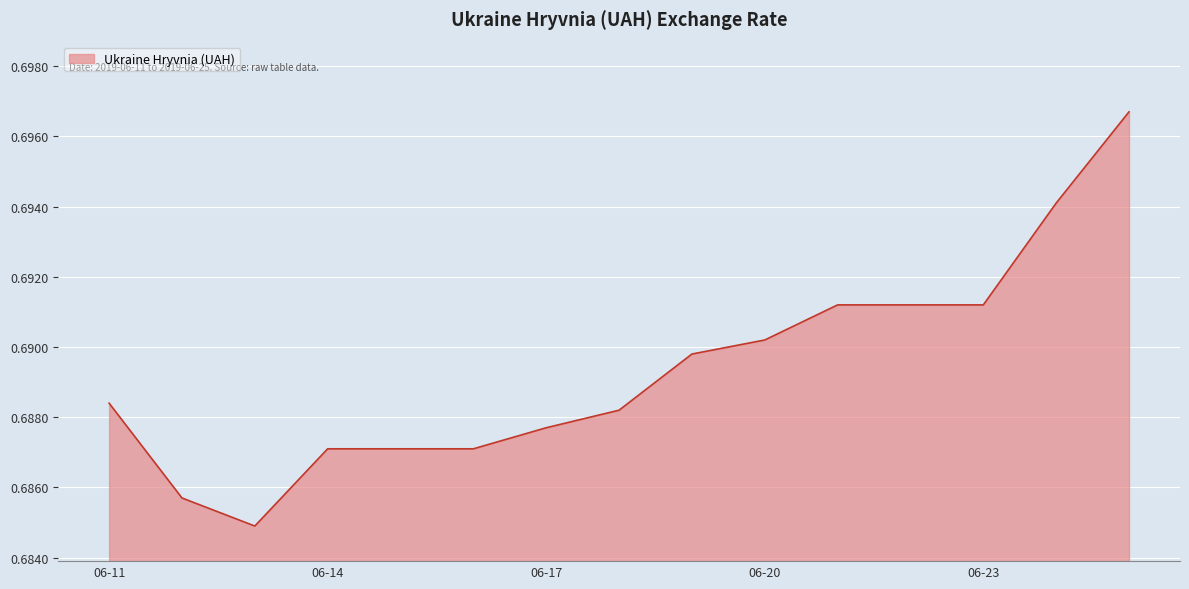

What is the value of the 10th point from the left?

0.7